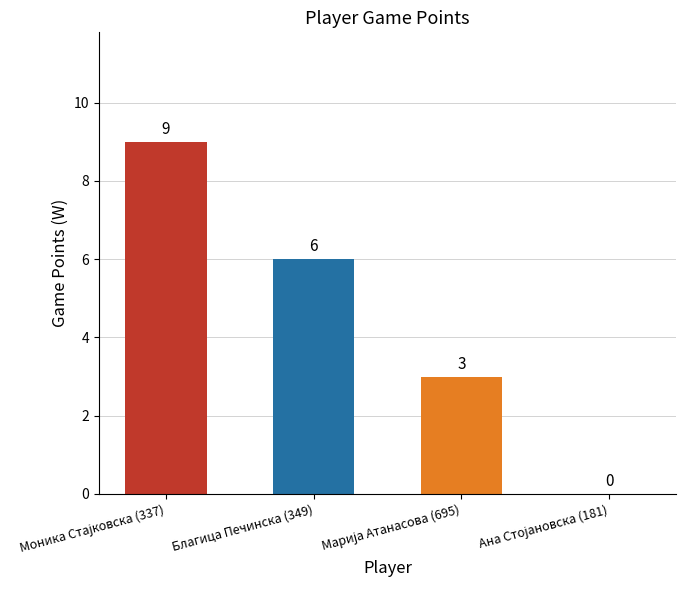

Does the chart contain stacked bars?

No